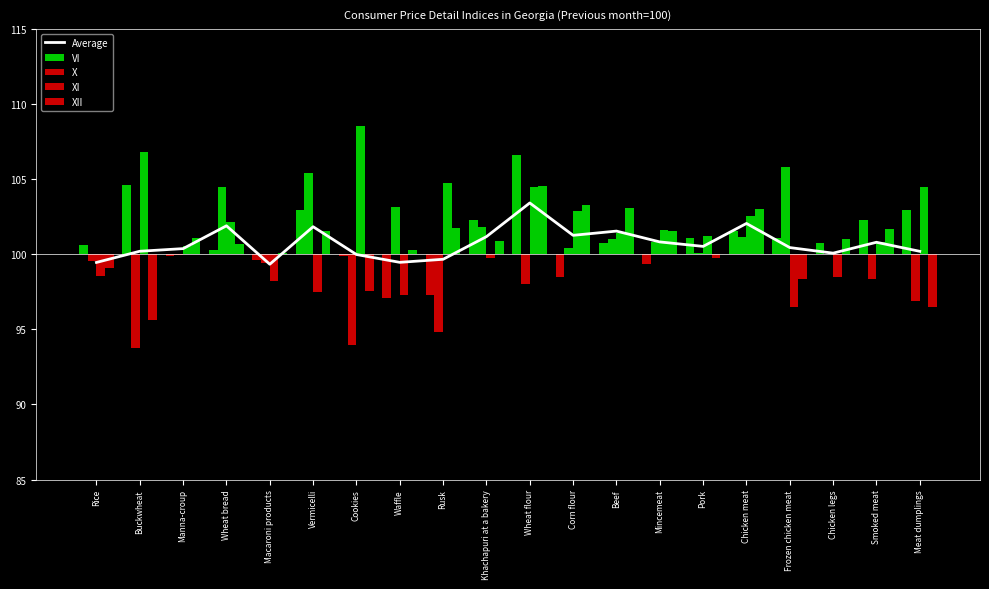

What is the difference between the XII values at Smoked meat and Manna-croup?

0.6